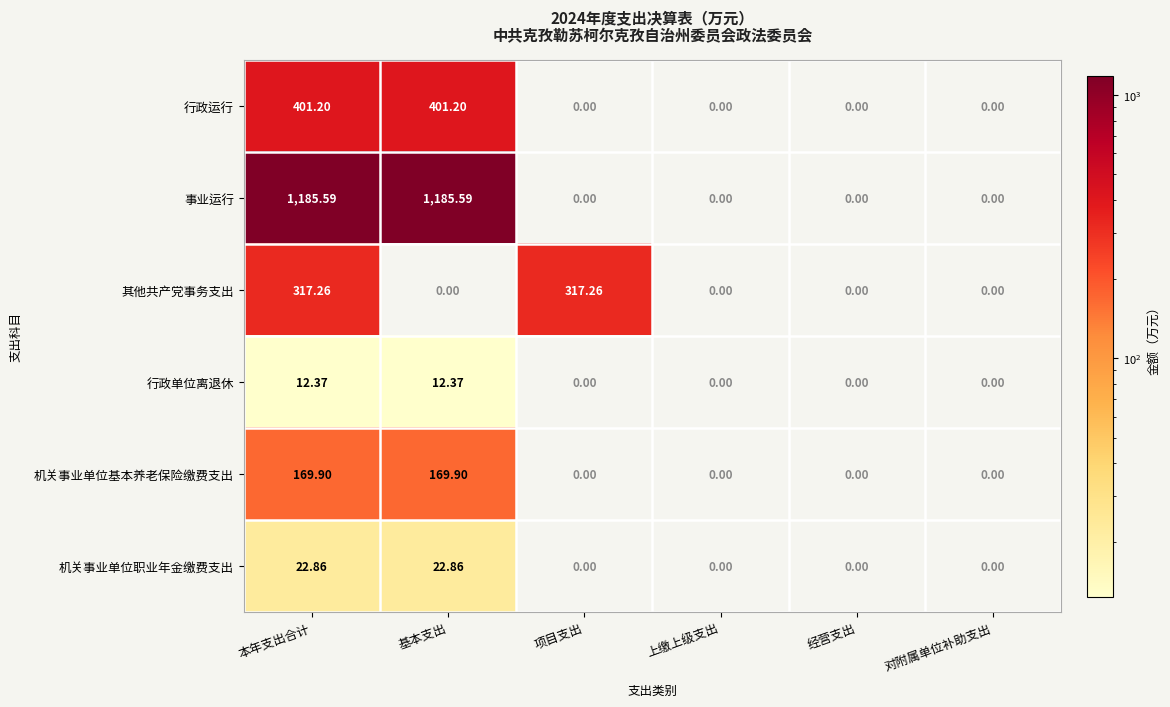

Is the value of 机关事业单位职业年金缴费支出 at 本年支出合计 greater than the value of 其他共产党事务支出 at 基本支出?

Yes